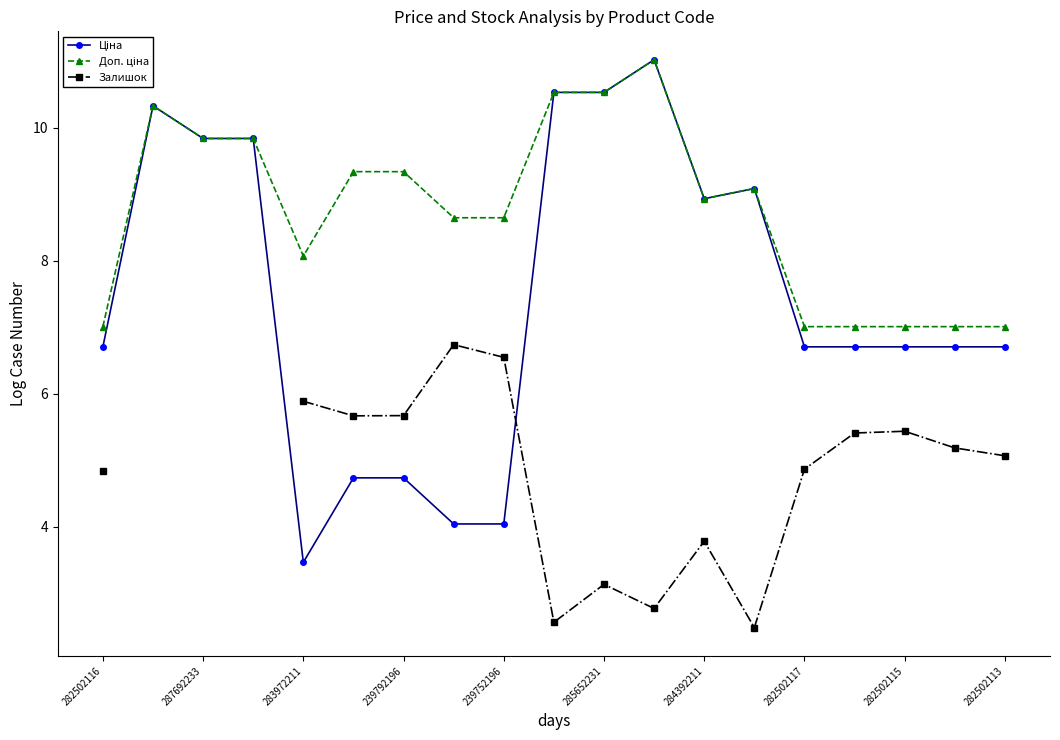

True or false: Доп. ціна and Залишок intersect in this chart.

False